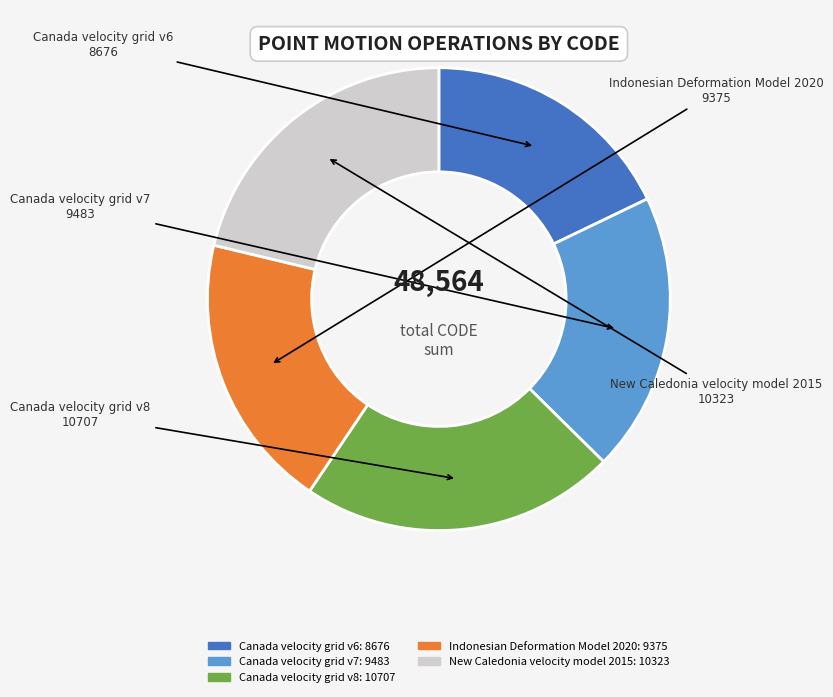

Does any single category account for the majority?

No